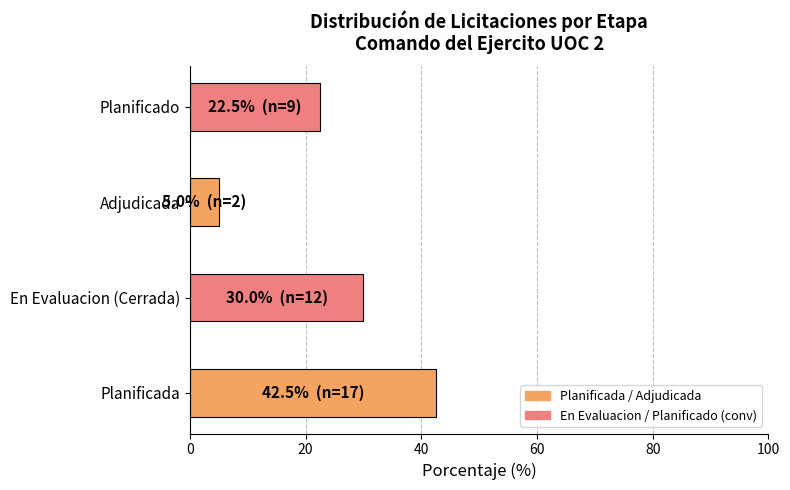

Which has a higher value, En Evaluacion (Cerrada) or Planificada?

Planificada